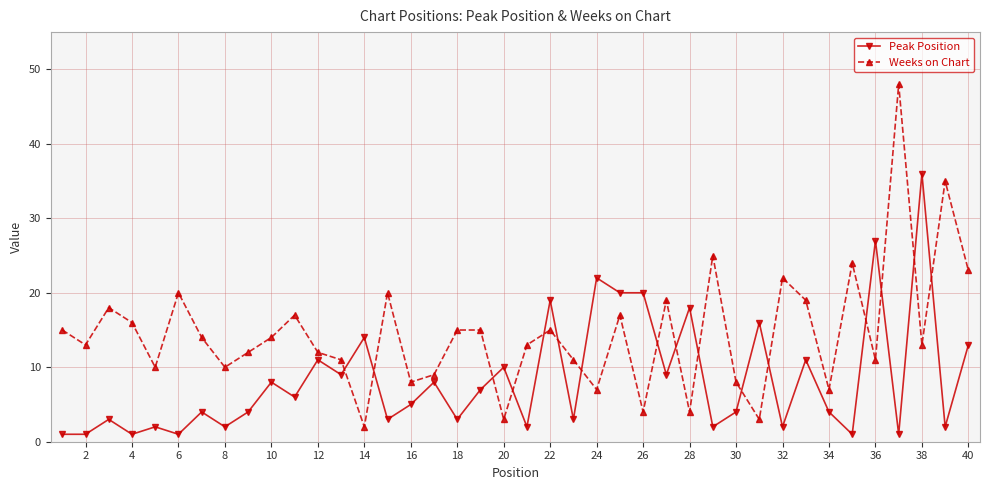

Which series has the largest total across all categories?

Weeks on Chart